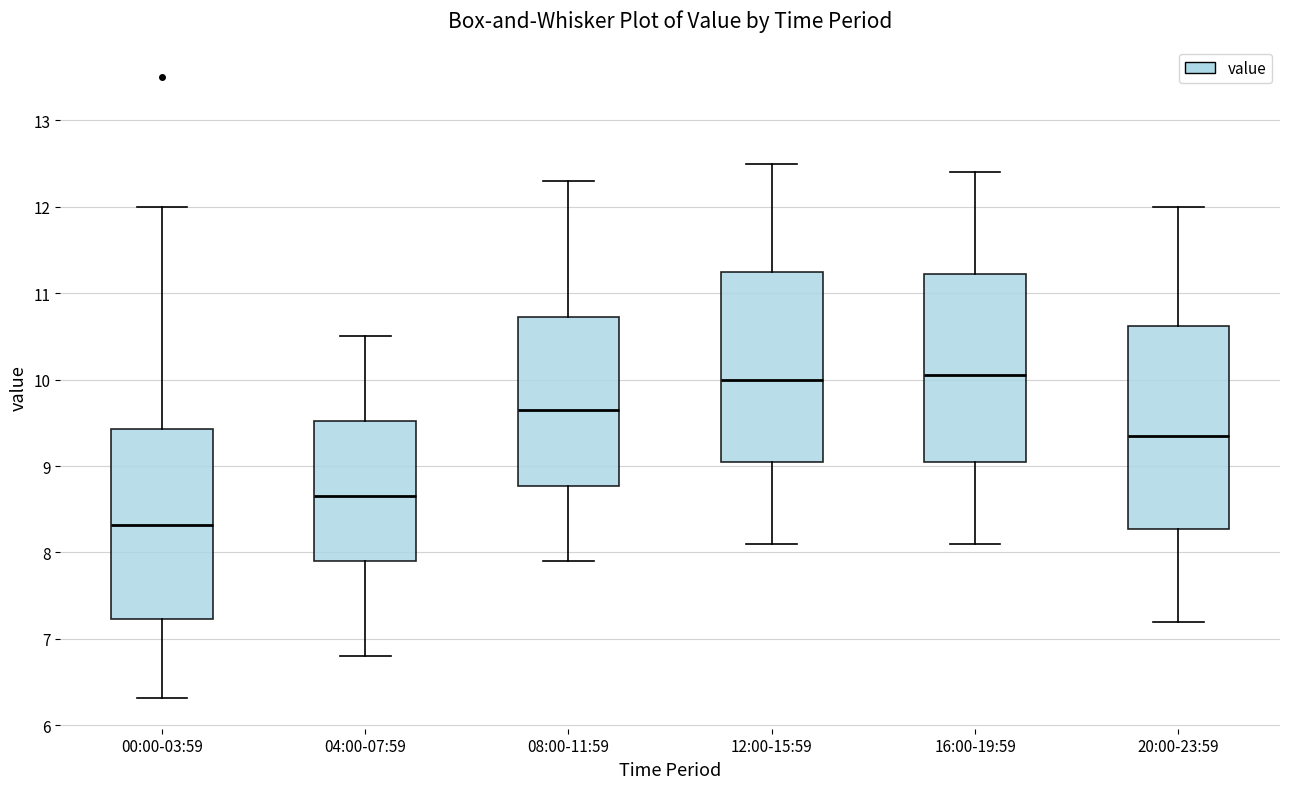

Reading left to right, read every box against the y-axis: the position of its median line, the range the box covers, and the ends of its whiskers. The values are not printed on the chart, so give them approximately, as read against the axis.

00:00-03:59: median 8.3, box 7.2 to 9.4, whiskers 6.3 to 12.0
04:00-07:59: median 8.7, box 7.9 to 9.5, whiskers 6.8 to 10.5
08:00-11:59: median 9.7, box 8.8 to 10.7, whiskers 7.9 to 12.3
12:00-15:59: median 10.0, box 9.1 to 11.3, whiskers 8.1 to 12.5
16:00-19:59: median 10.1, box 9.1 to 11.2, whiskers 8.1 to 12.4
20:00-23:59: median 9.4, box 8.3 to 10.6, whiskers 7.2 to 12.0